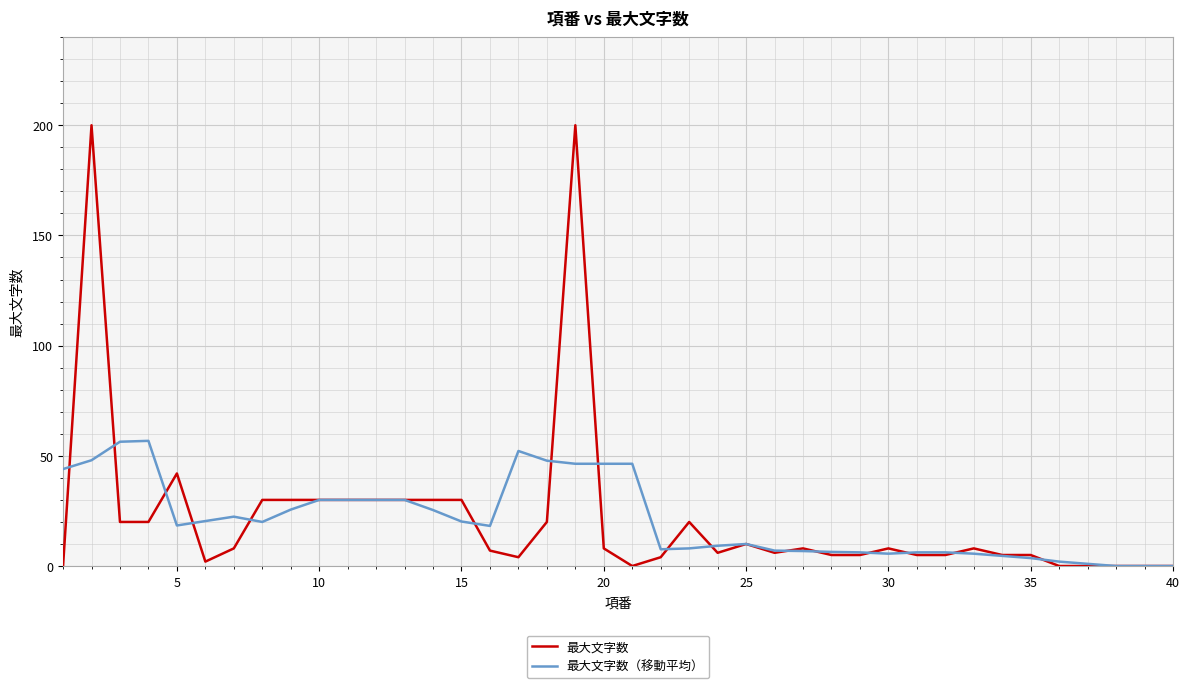

What is the difference between the second highest and second lowest values in the 最大文字数 series?

200.0